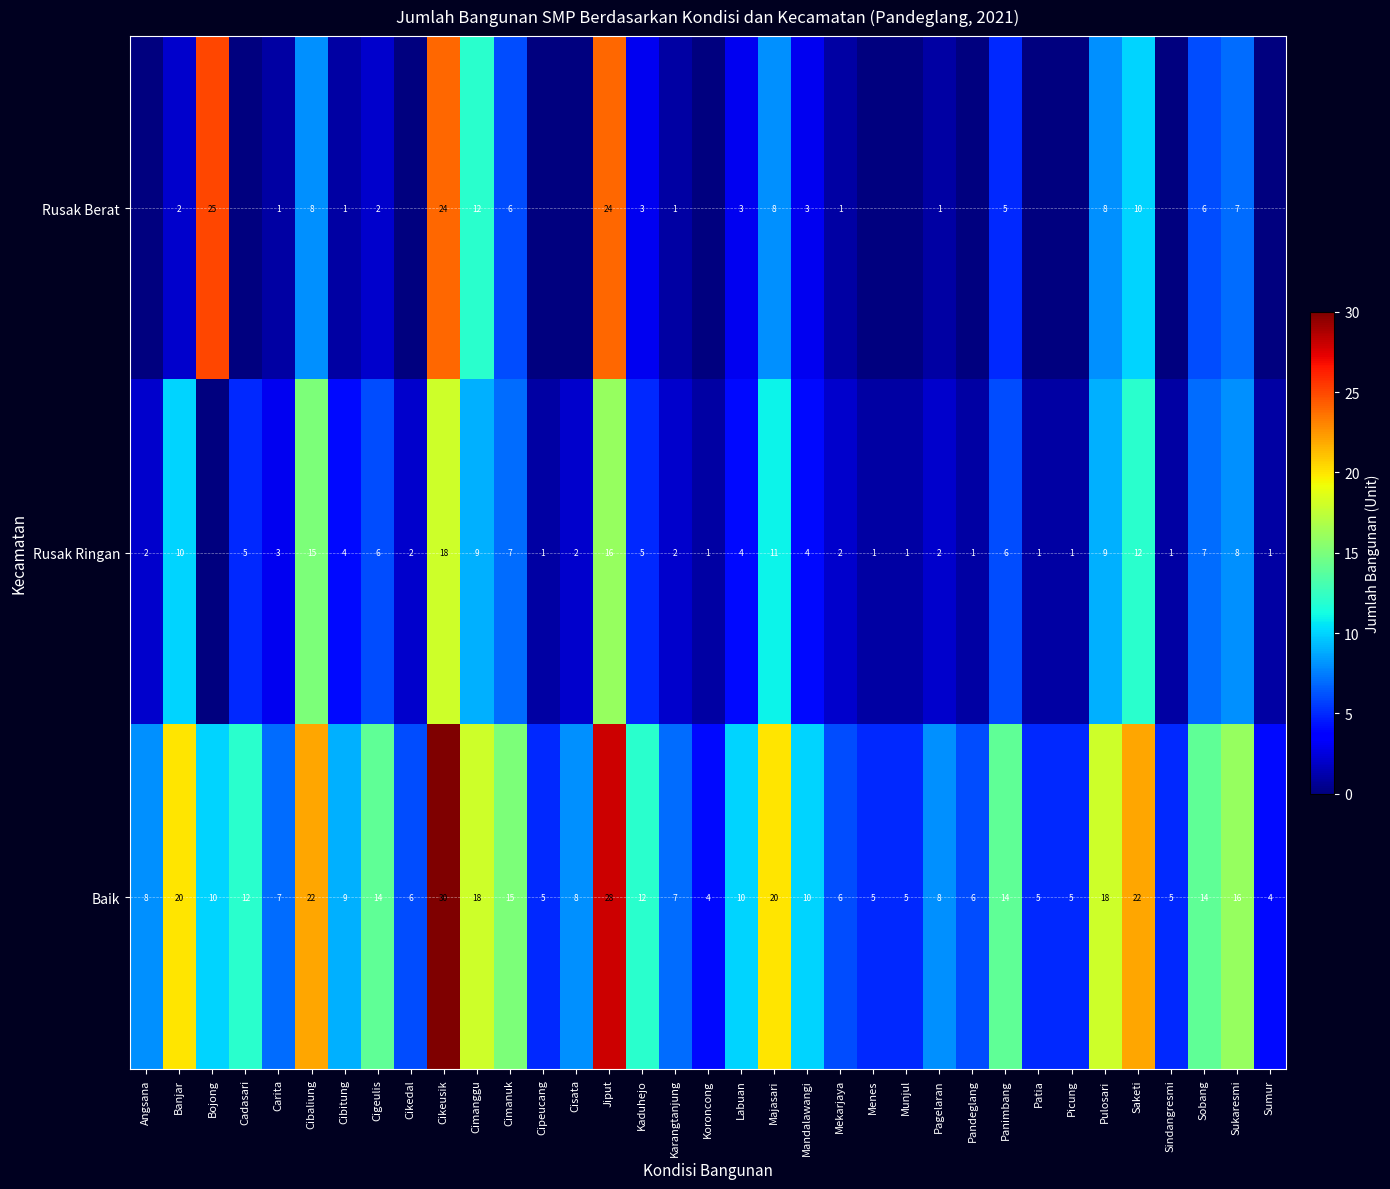

At which category is the sum across all series the highest?

Cikeusik